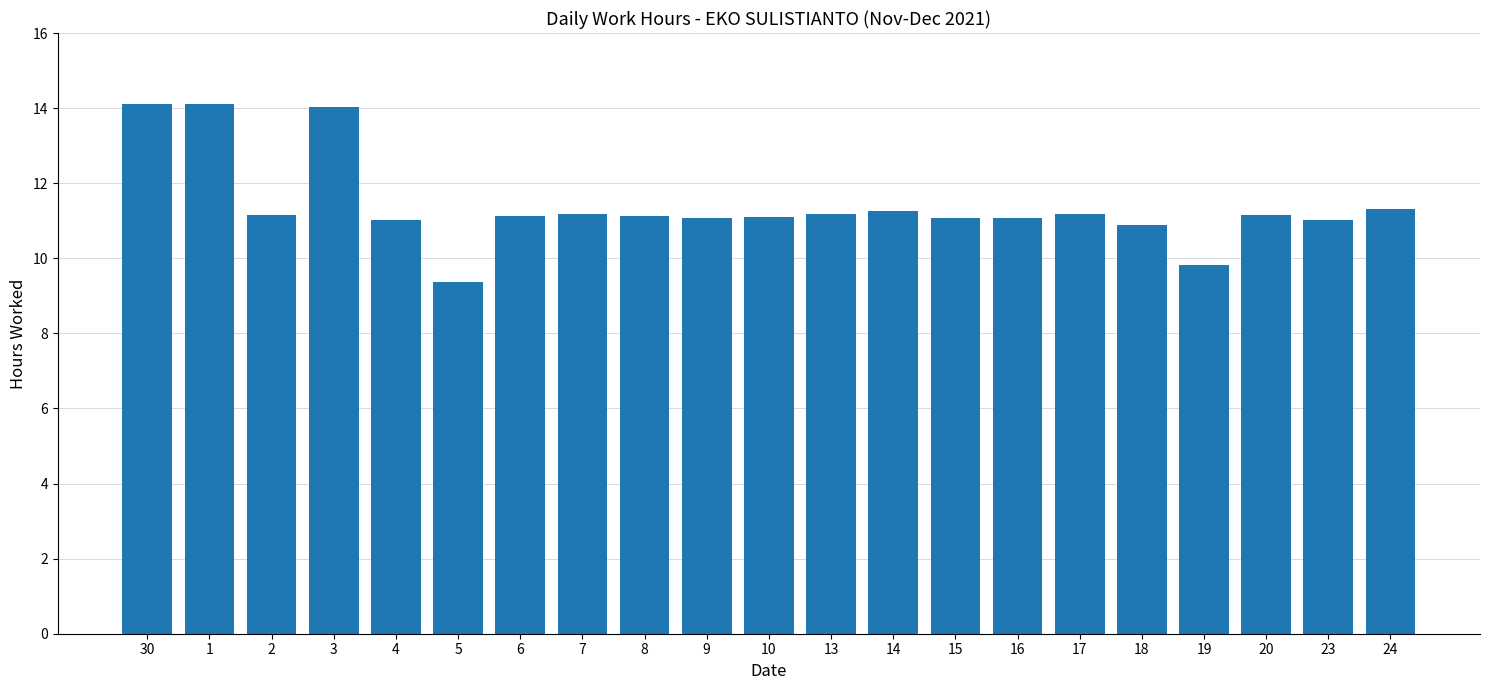

What is the value of the 17th bar from the left?

10.9